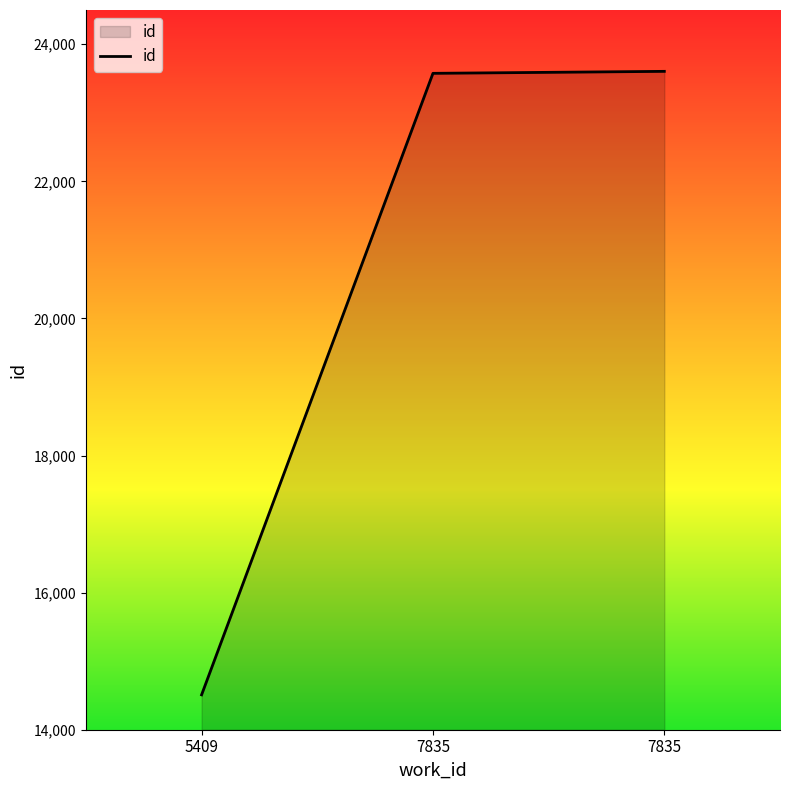

Does the chart display data point markers on the line(s)?

No